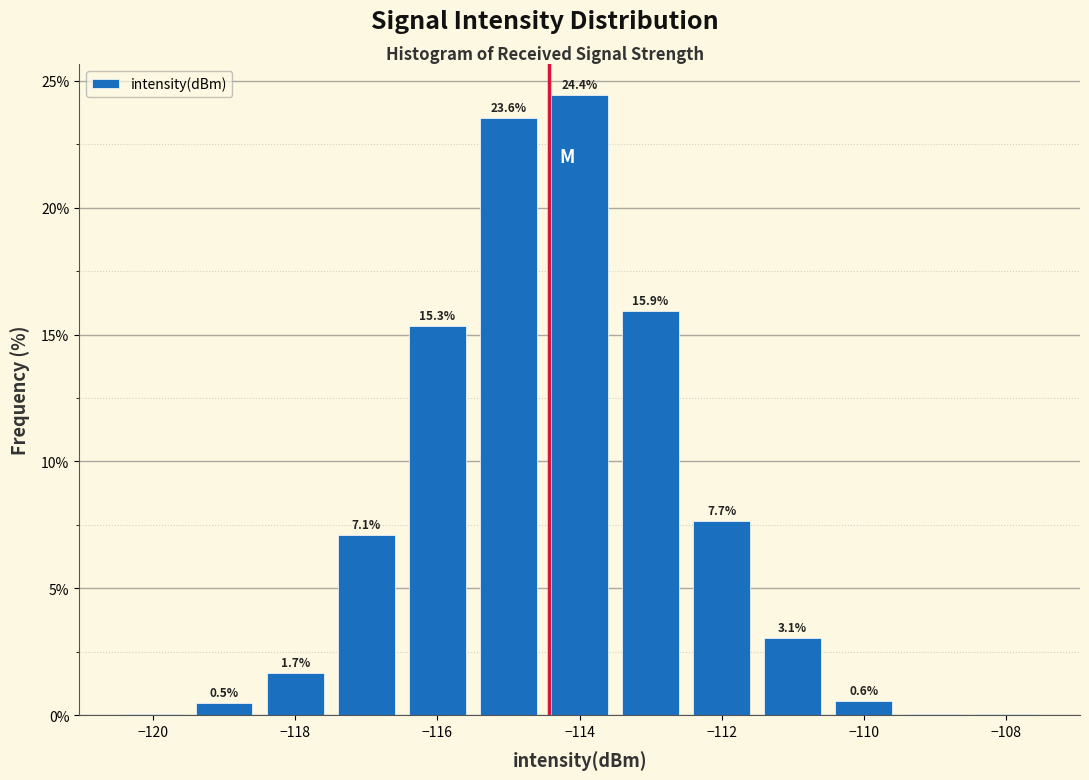

Which range on the x-axis has the tallest bar?

-114.5 to -113.5